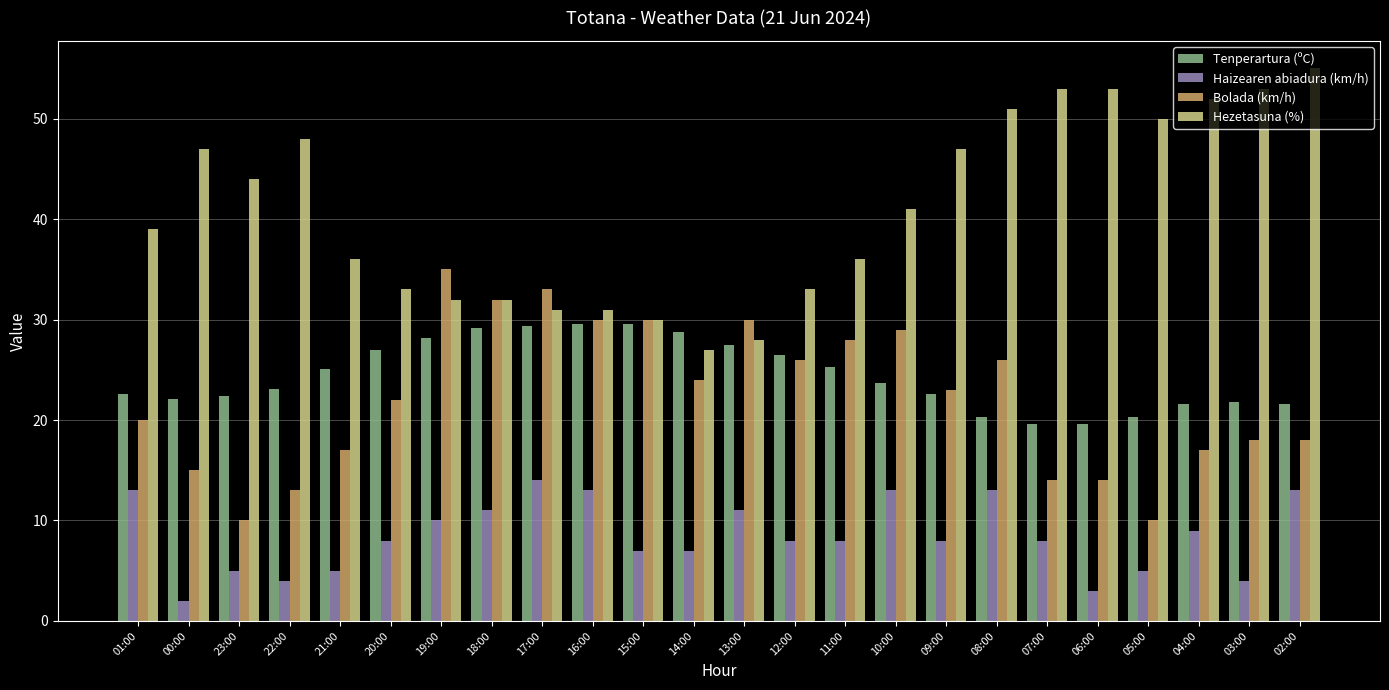

How many bars are there in each group?

4